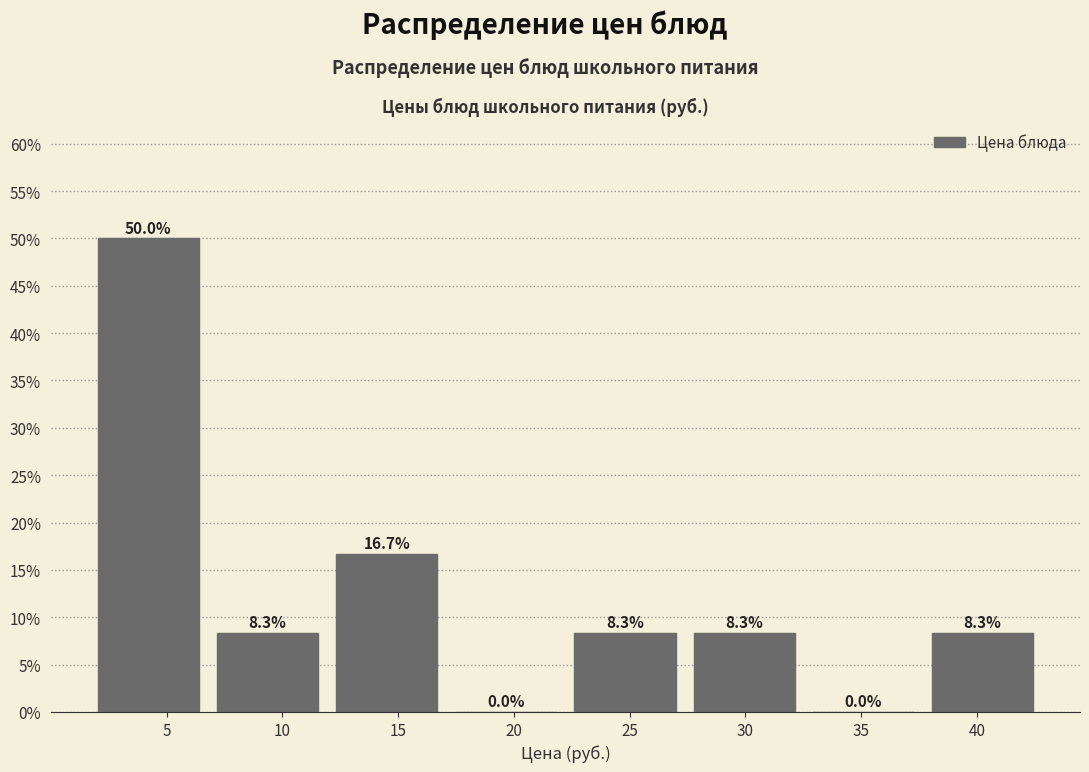

Which range on the x-axis has the tallest bar?

1.5 to 7.0